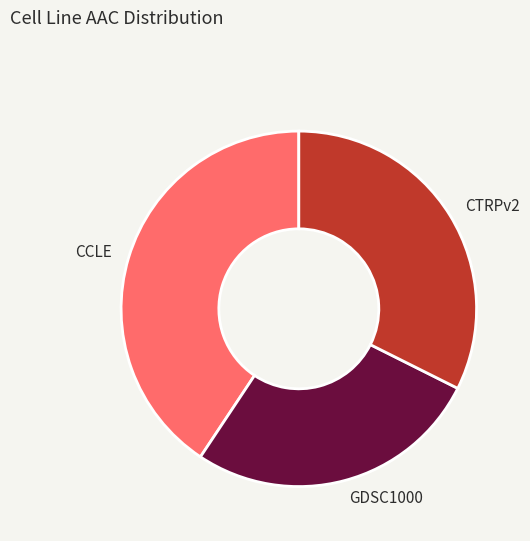

Which has a higher value, GDSC1000 or CTRPv2?

CTRPv2